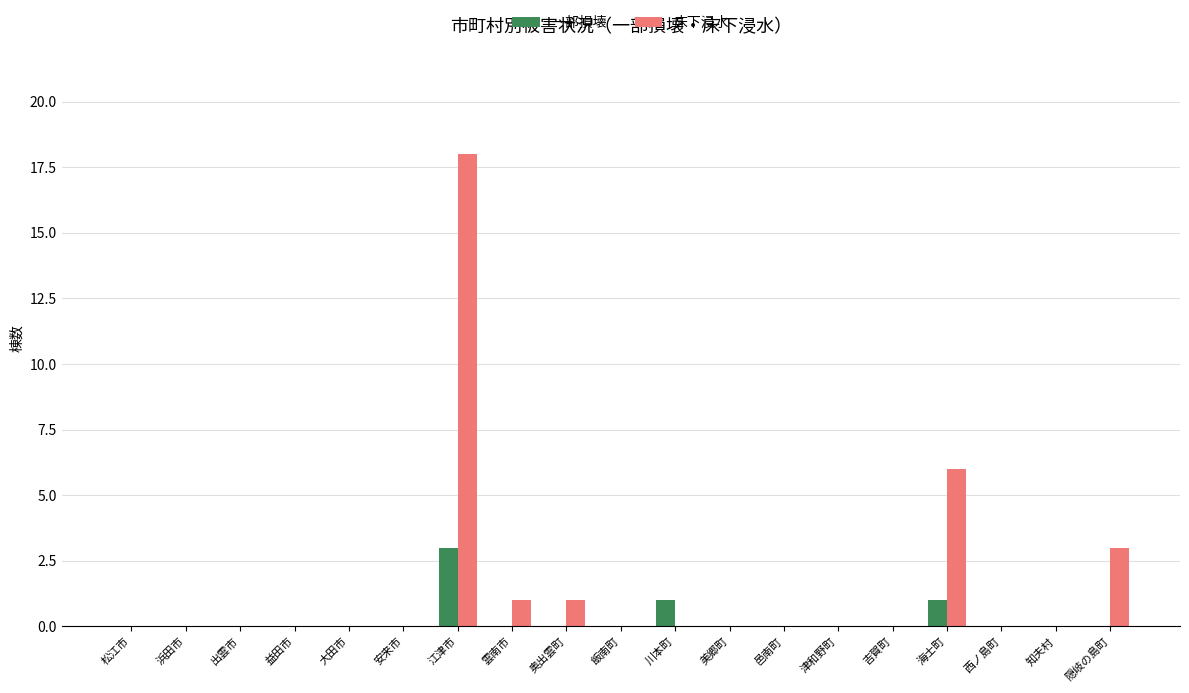

At which category is the sum across all series the highest?

江津市